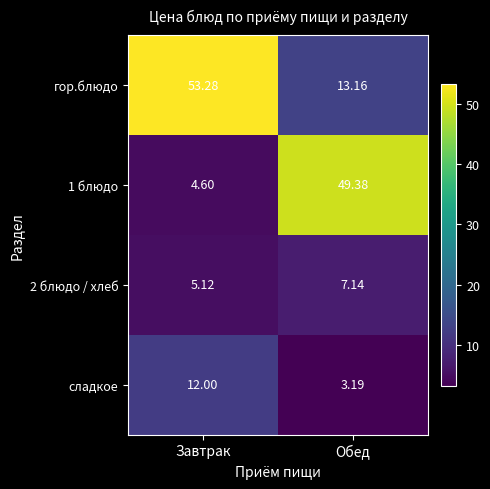

At which label is 2 блюдо / хлеб closest to 6?

Завтрак